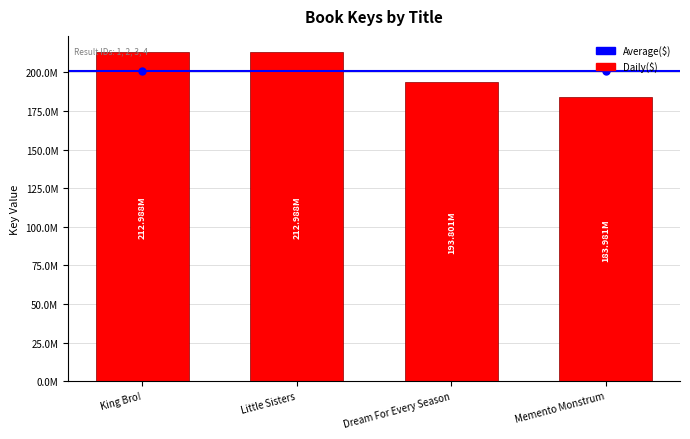

Which category has the lowest value across all series?

Memento Monstrum